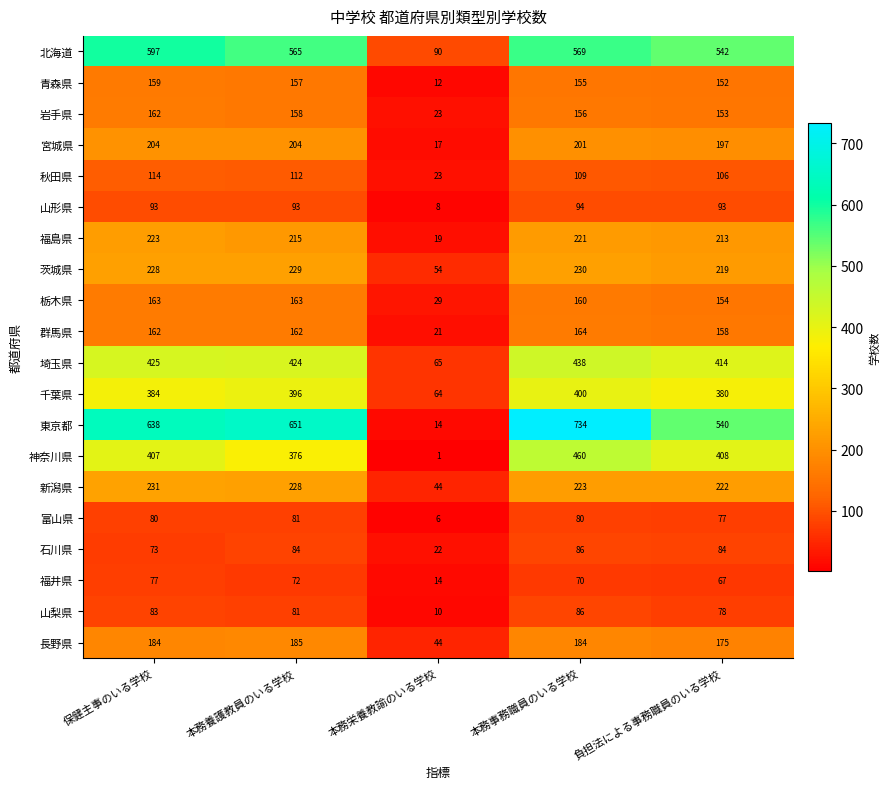

True or false: 石川県 has a value of 138 at 本務事務職員のいる学校.

False